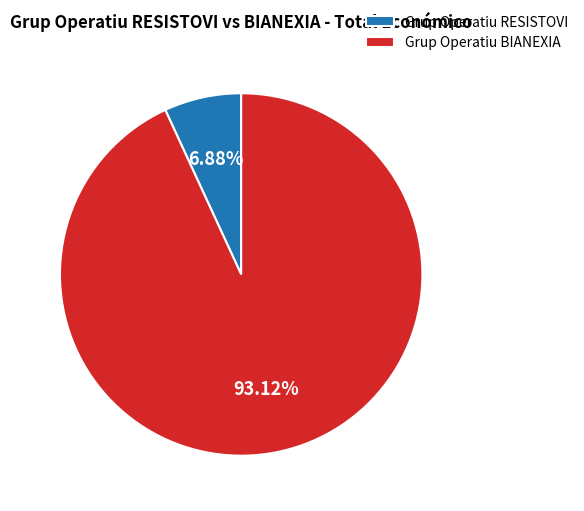

Combined, do Grup Operatiu BIANEXIA and Grup Operatiu RESISTOVI account for over 50%?

Yes